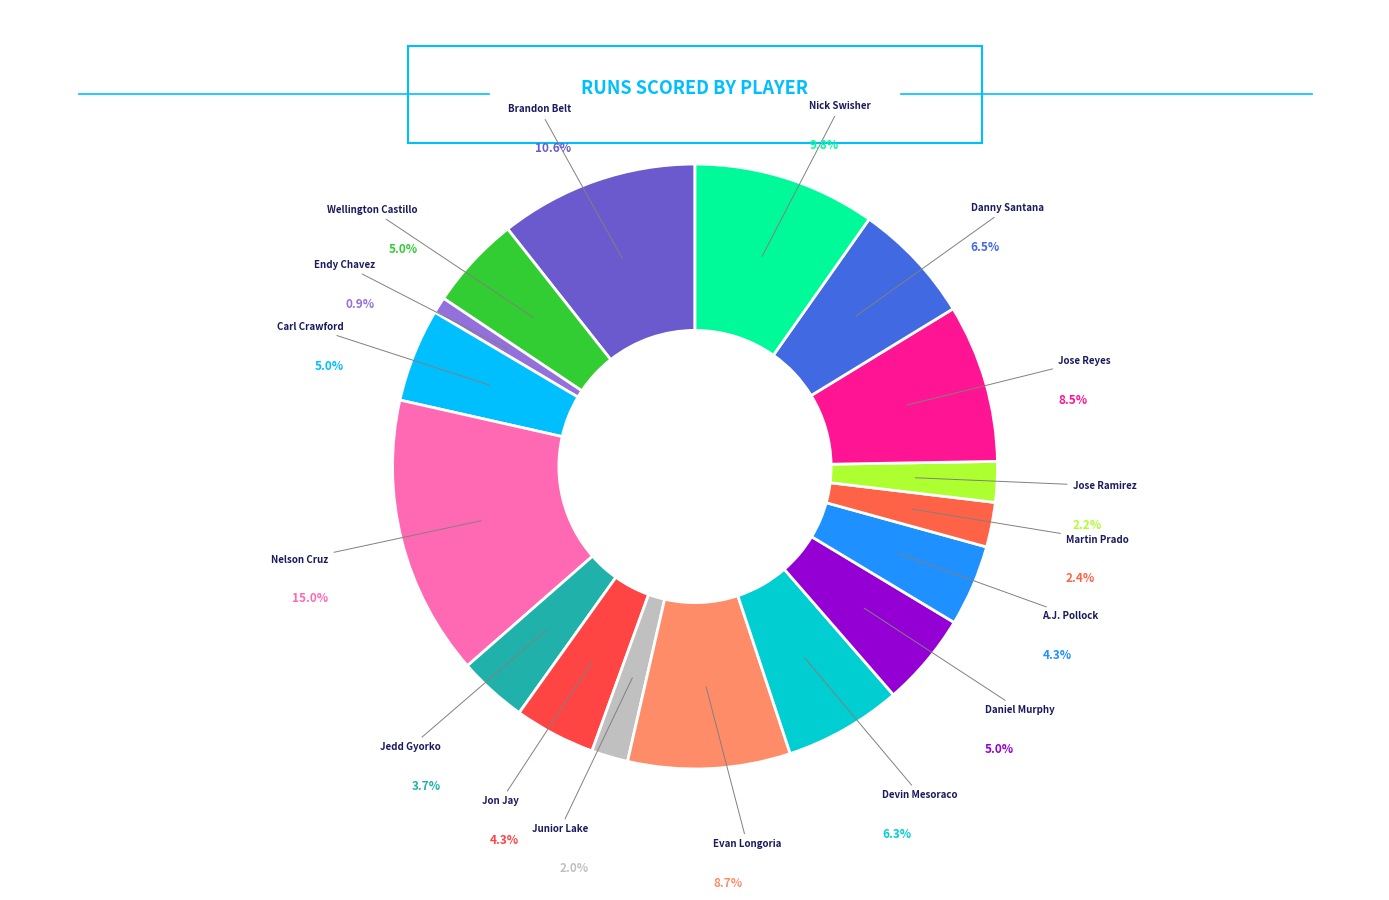

Is there any slice that represents more than half of the pie?

No